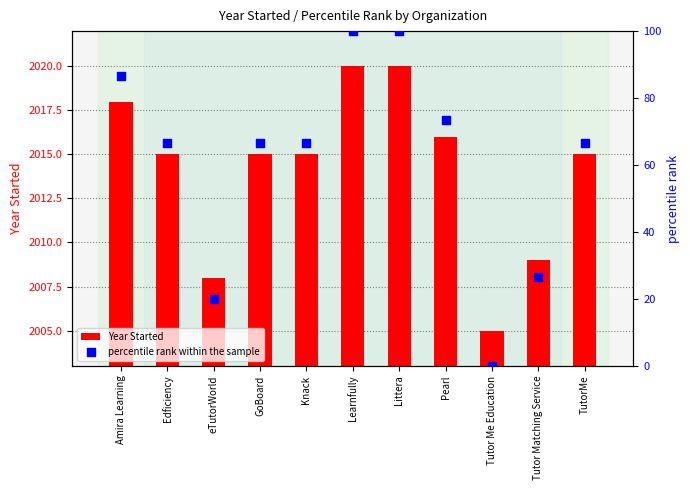

Which series reaches the minimum Y coordinate?

percentile rank within the sample